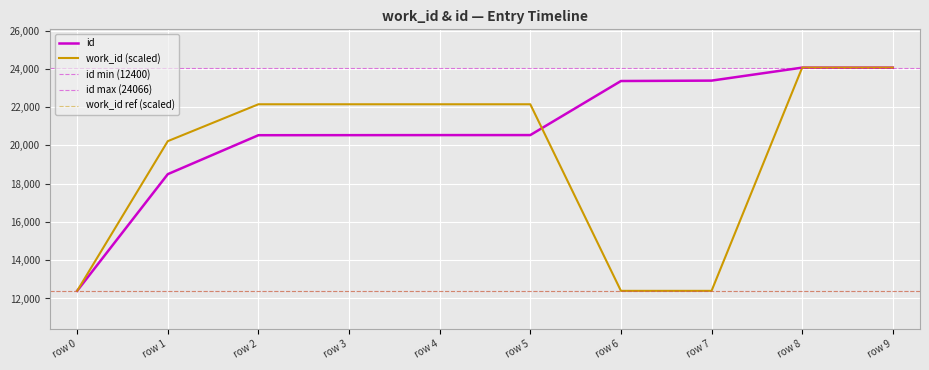

Where is work_id (scaled) nearest to the value 18233?

row 1